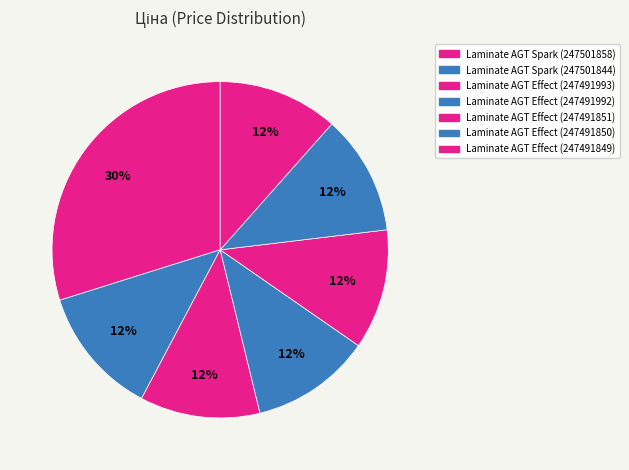

How many slices are in this pie chart?

7